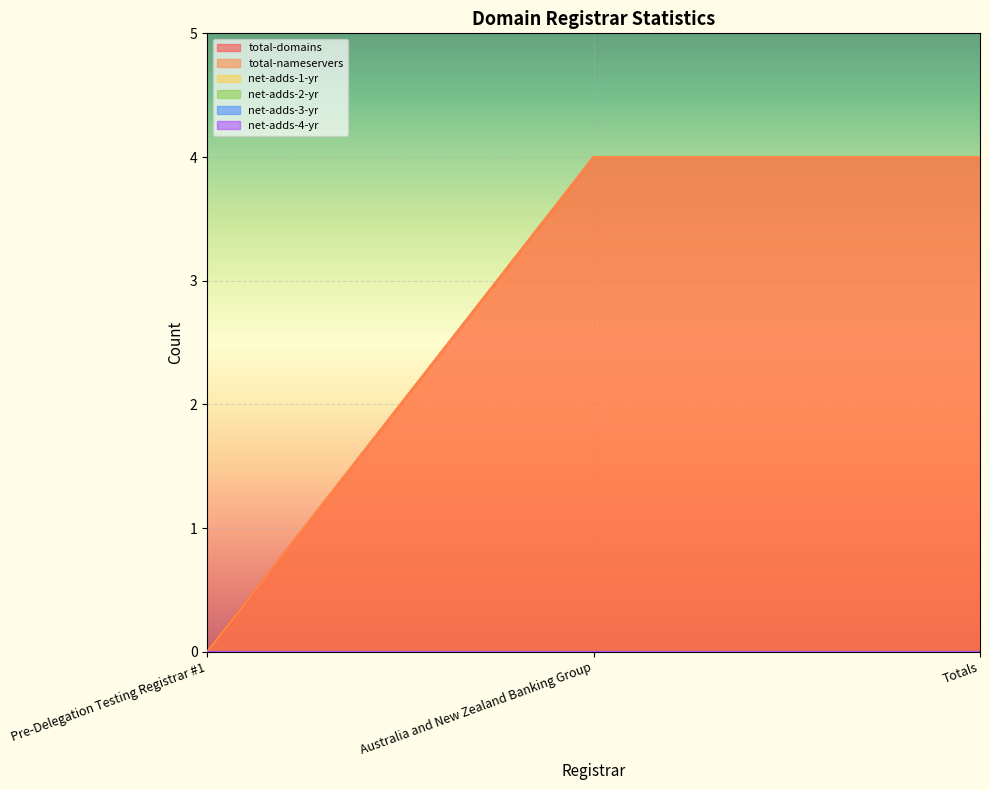

What is the label of the 2nd point from the right?

Australia and New Zealand Banking Group